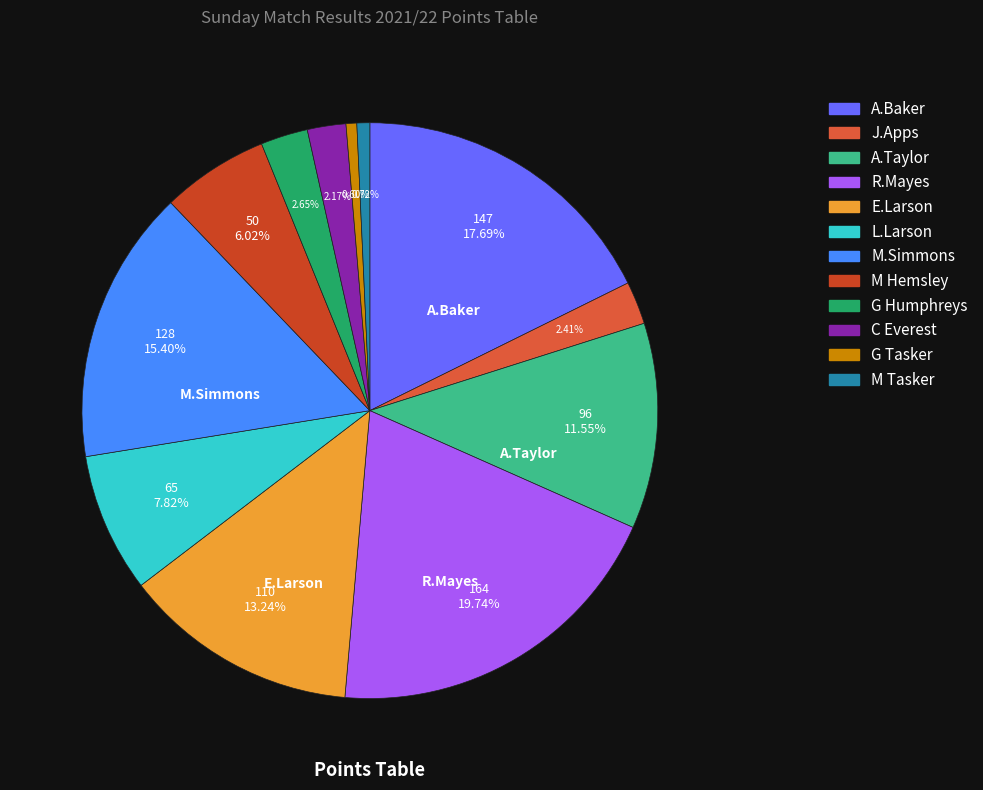

How many slices are in this pie chart?

12